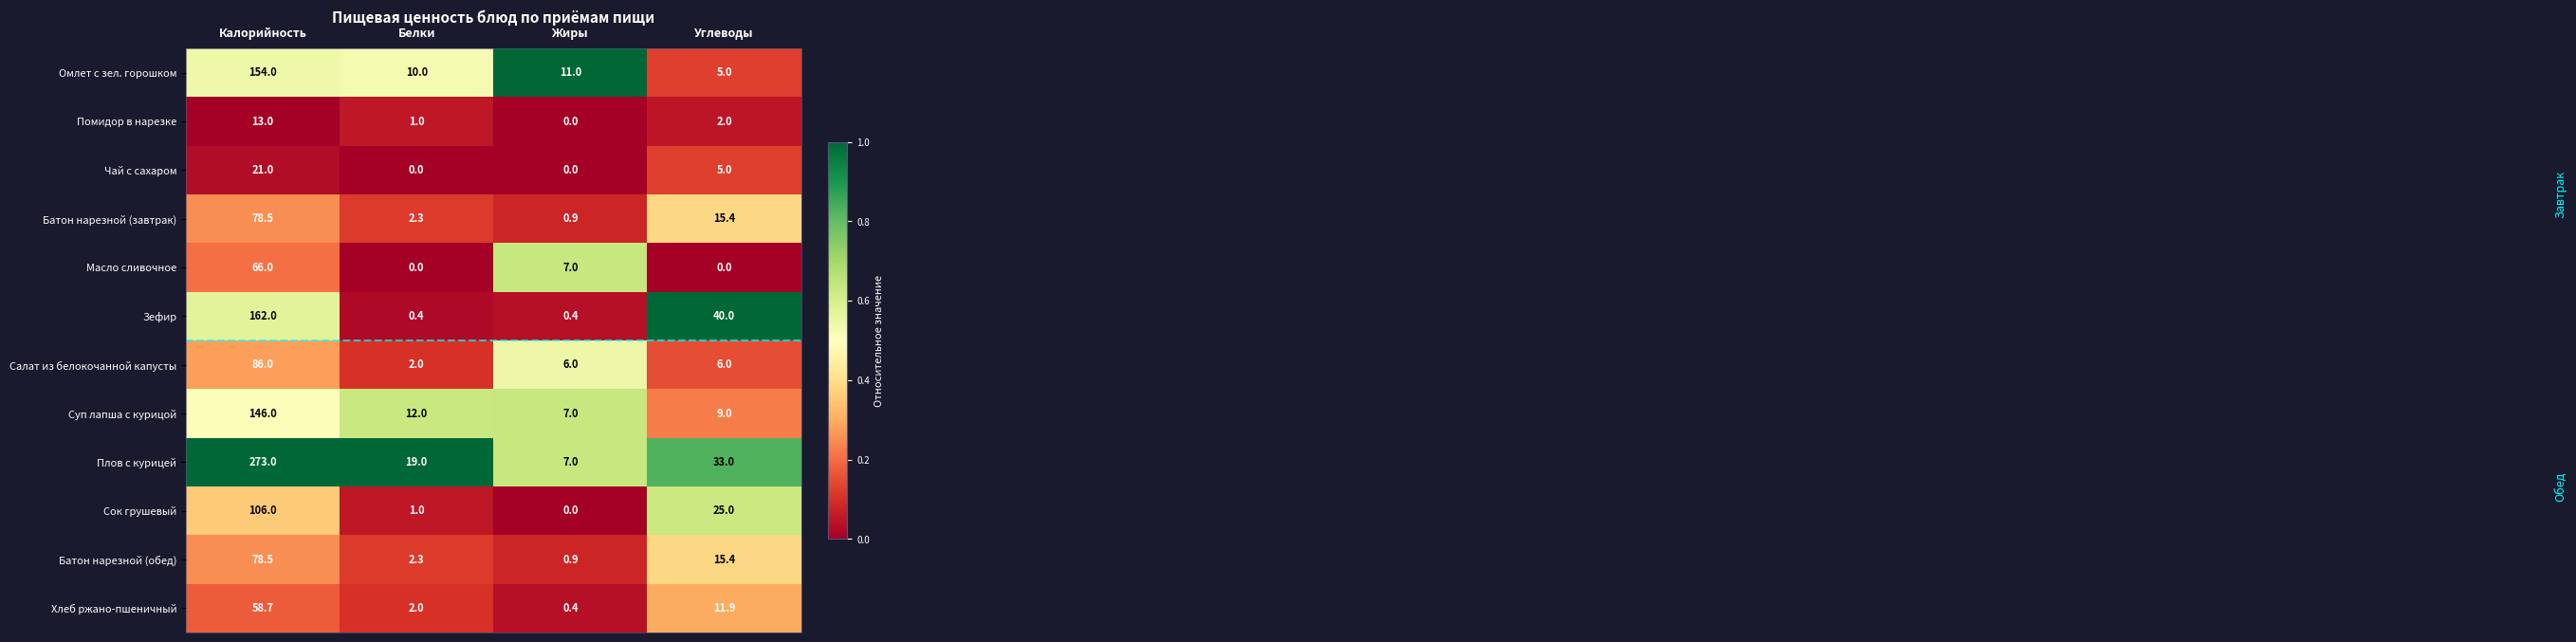

How many data points does each series have?

4